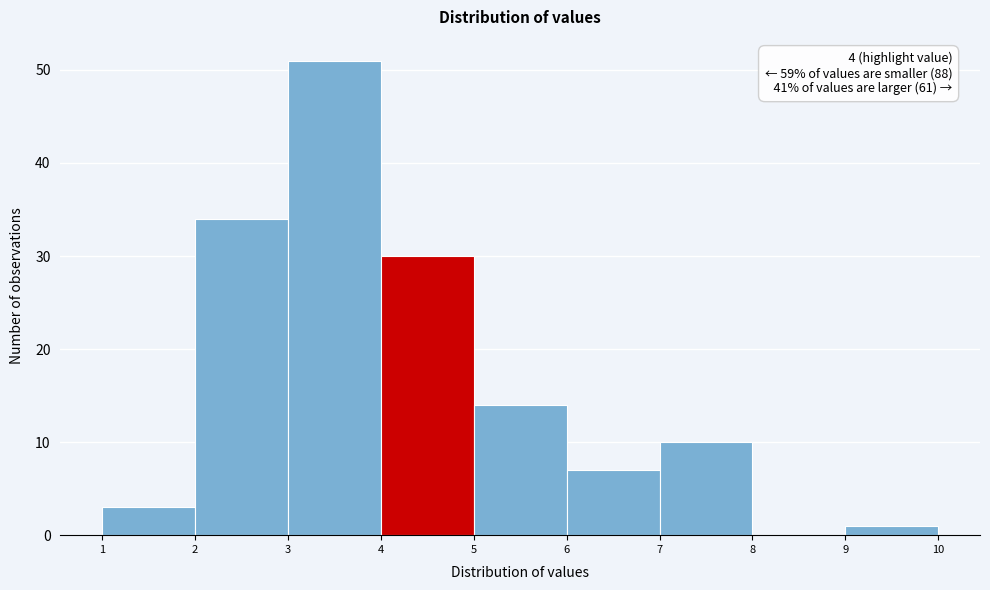

Which range on the x-axis has the tallest bar?

3 to 4